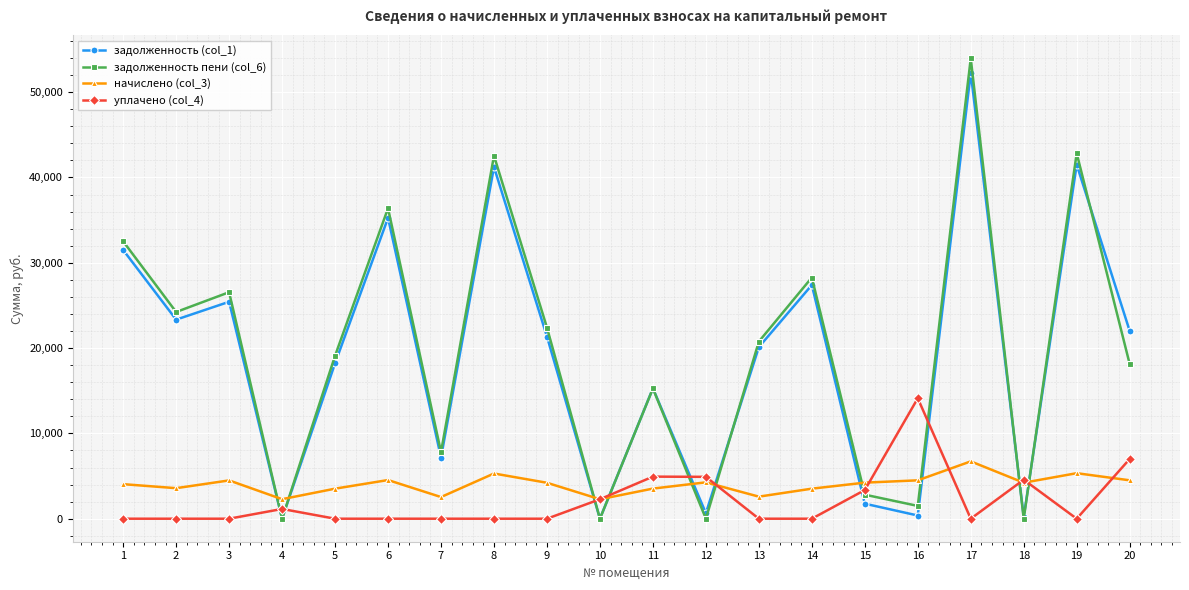

True or false: уплачено (col_4) has a value of 0.0 at 19.

True